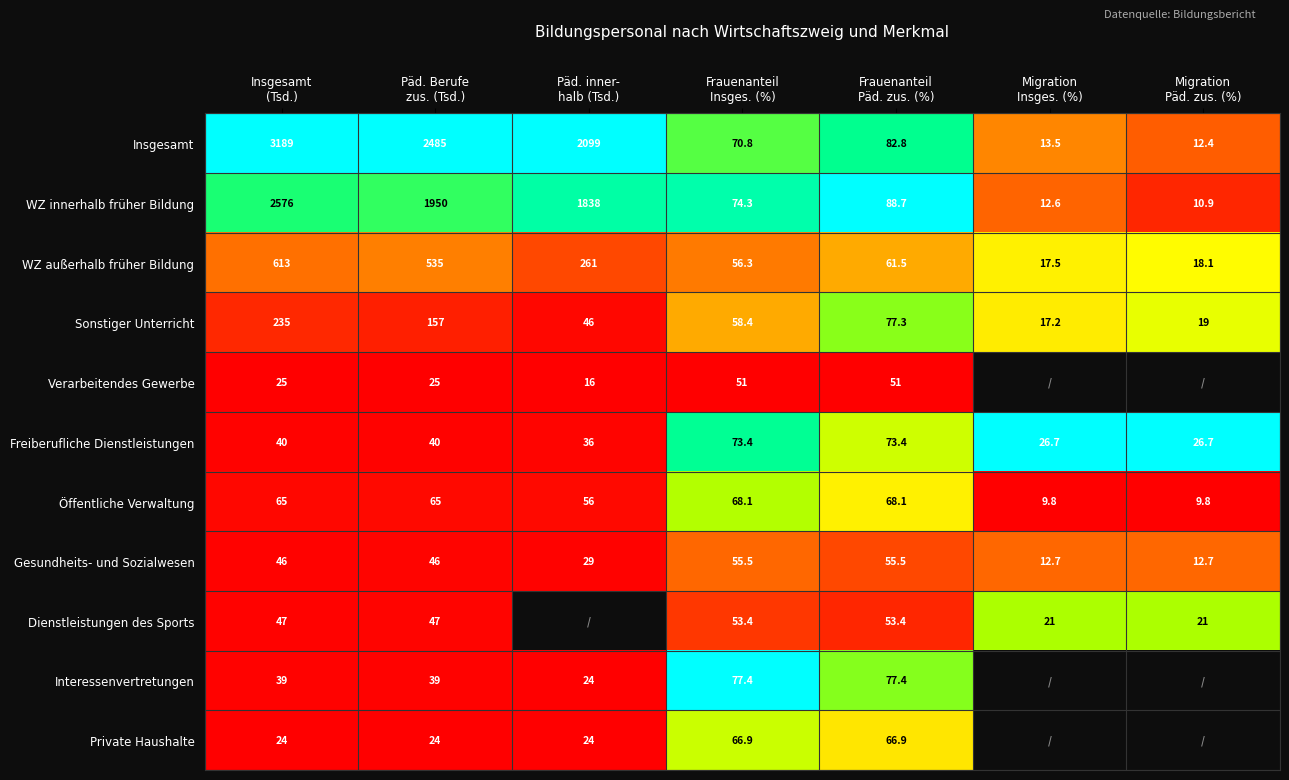

What is the difference between the second highest and minimum values in the WZ außerhalb früher Bildung series?

517.5